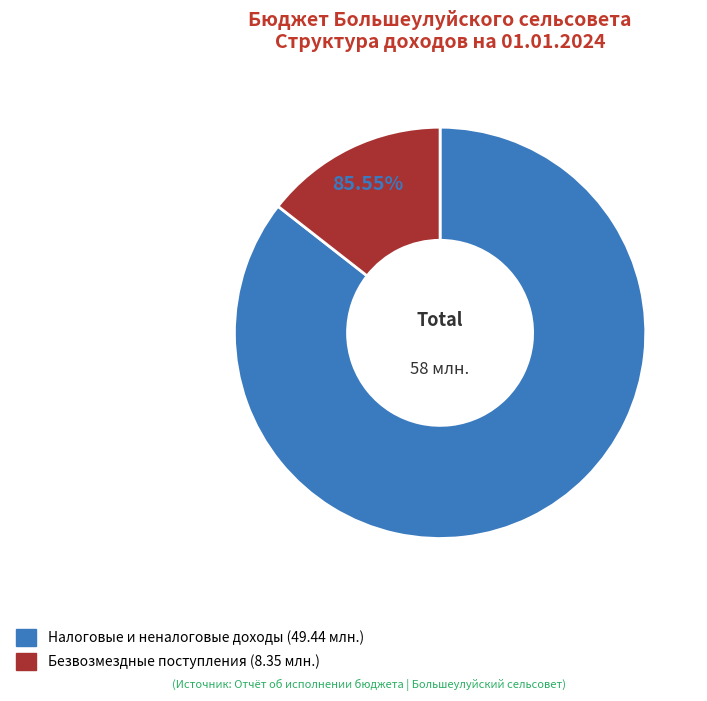

What is the total percentage of БЕЗВОЗМЕЗДНЫЕ ПОСТУПЛЕНИЯ and НАЛОГОВЫЕ И НЕНАЛОГОВЫЕ ДОХОДЫ?

100.0%